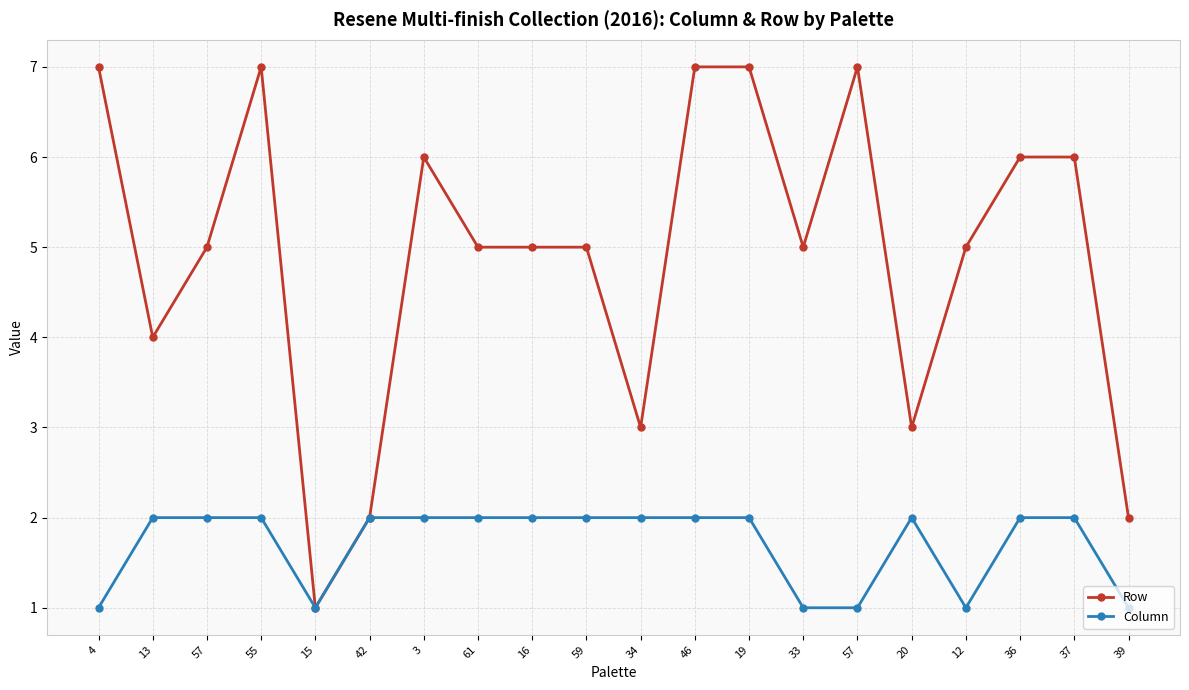

What is the value of the Row point at the 3rd from the left?

5